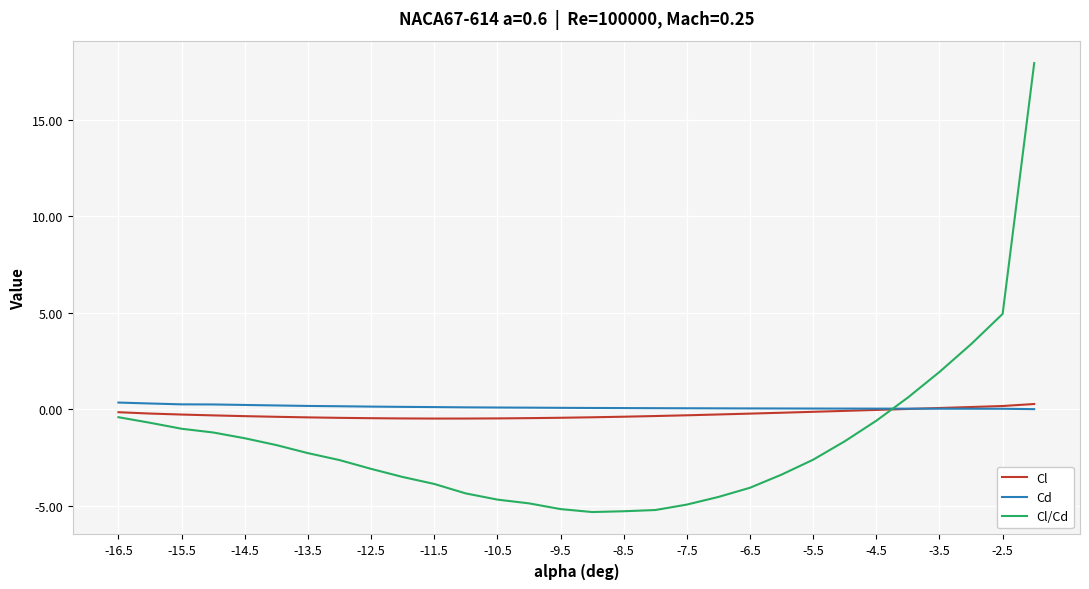

What is the greatest value displayed?

17.9